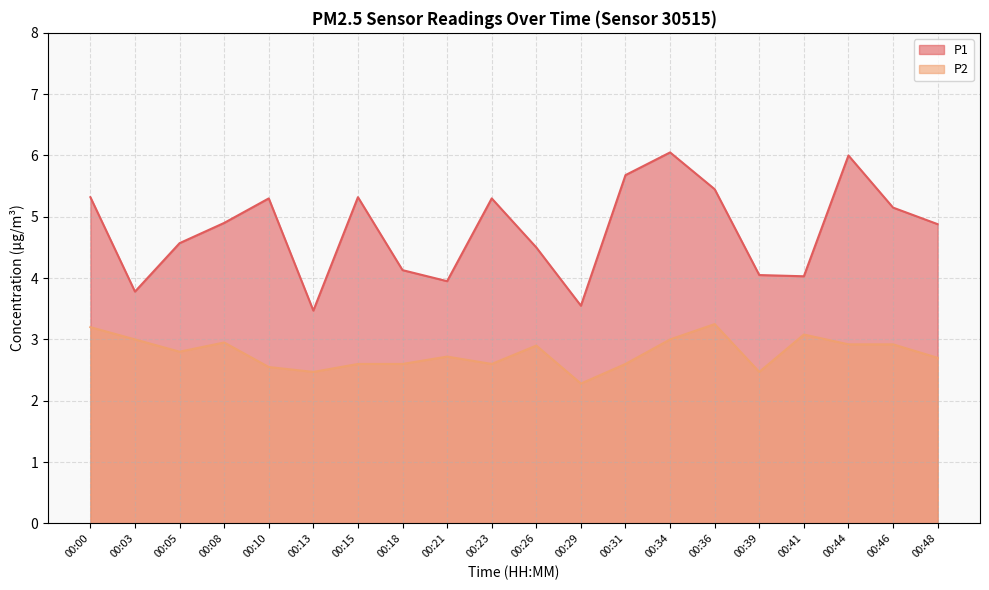

What are all the series names shown in the legend?

P1, P2